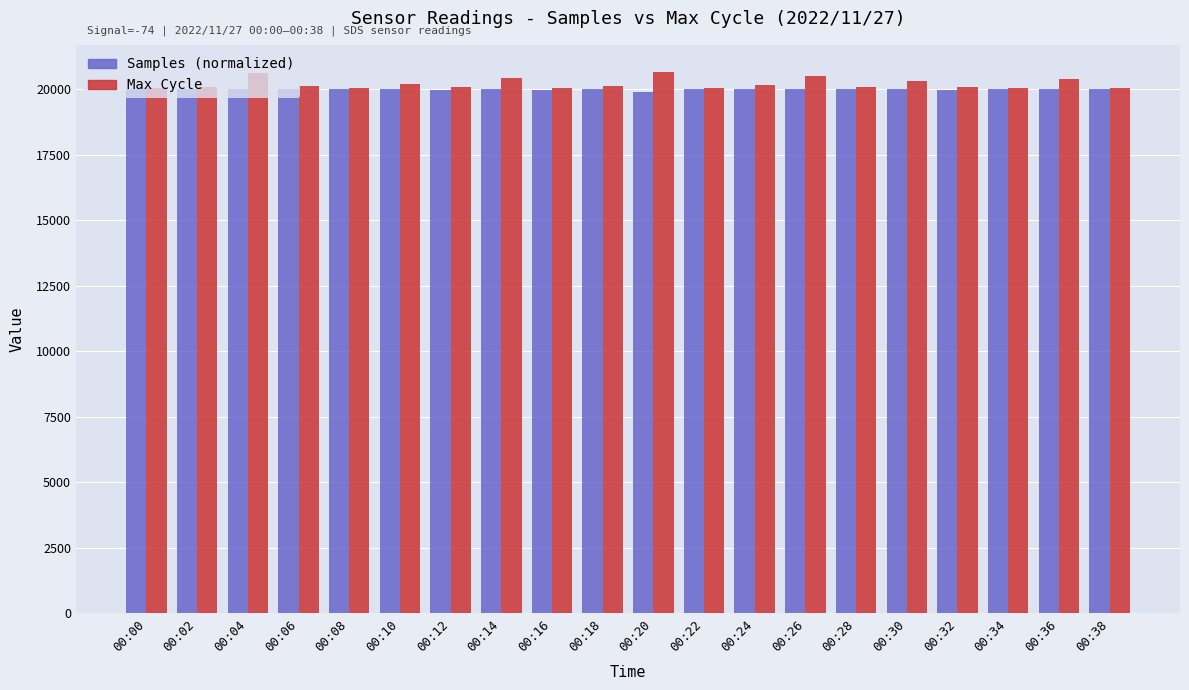

Rank the series at 00:10 from lowest to highest value.

Samples (normalized), Max Cycle